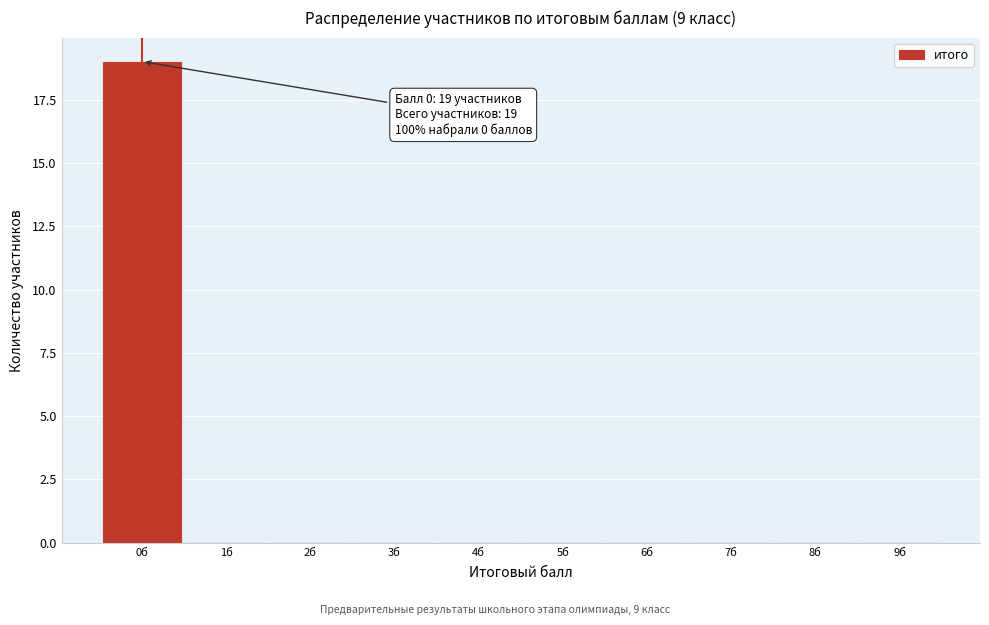

Which range on the x-axis has the tallest bar?

-0.5 to 0.5